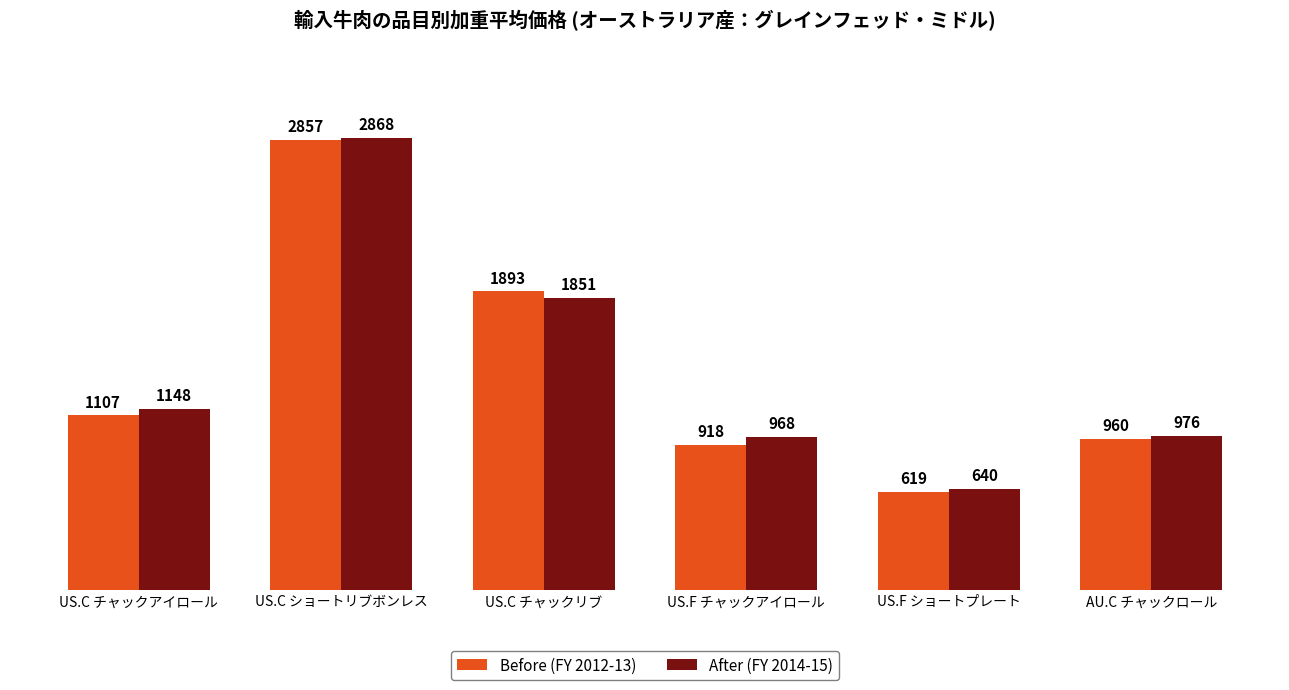

Is it true that After (FY 2014-15) equals 2029.1 at US.C チャックアイロール?

False